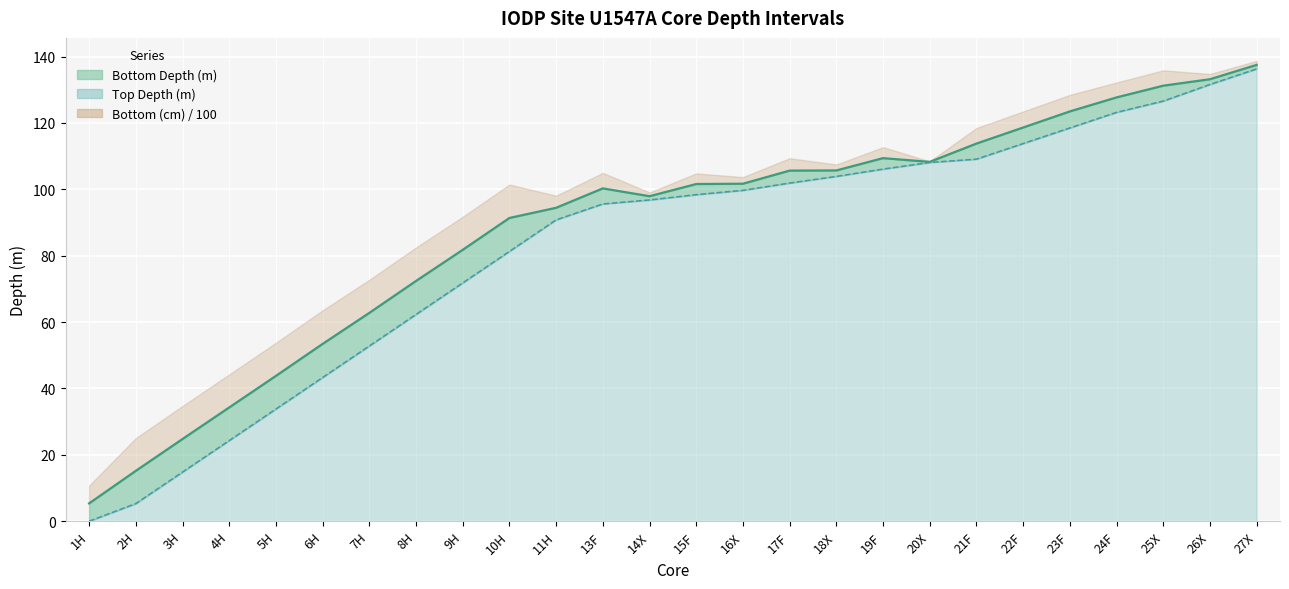

Where is the first local minimum for Bottom Depth (m)?

14X